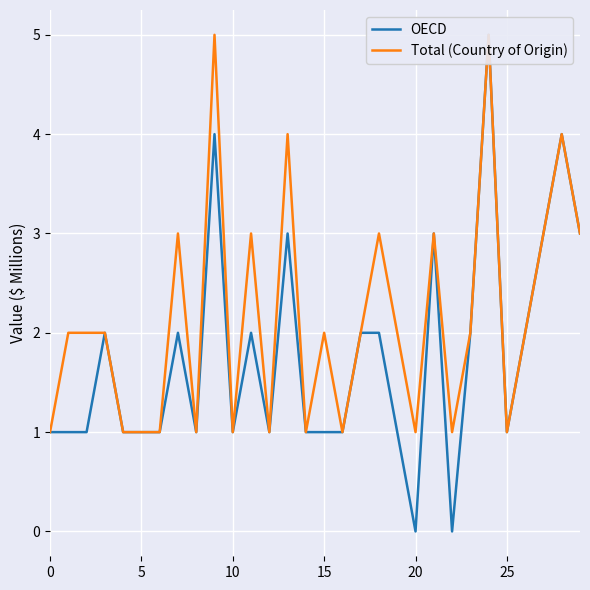

Which series changed the most between 10 and 25?

Total (Country of Origin)